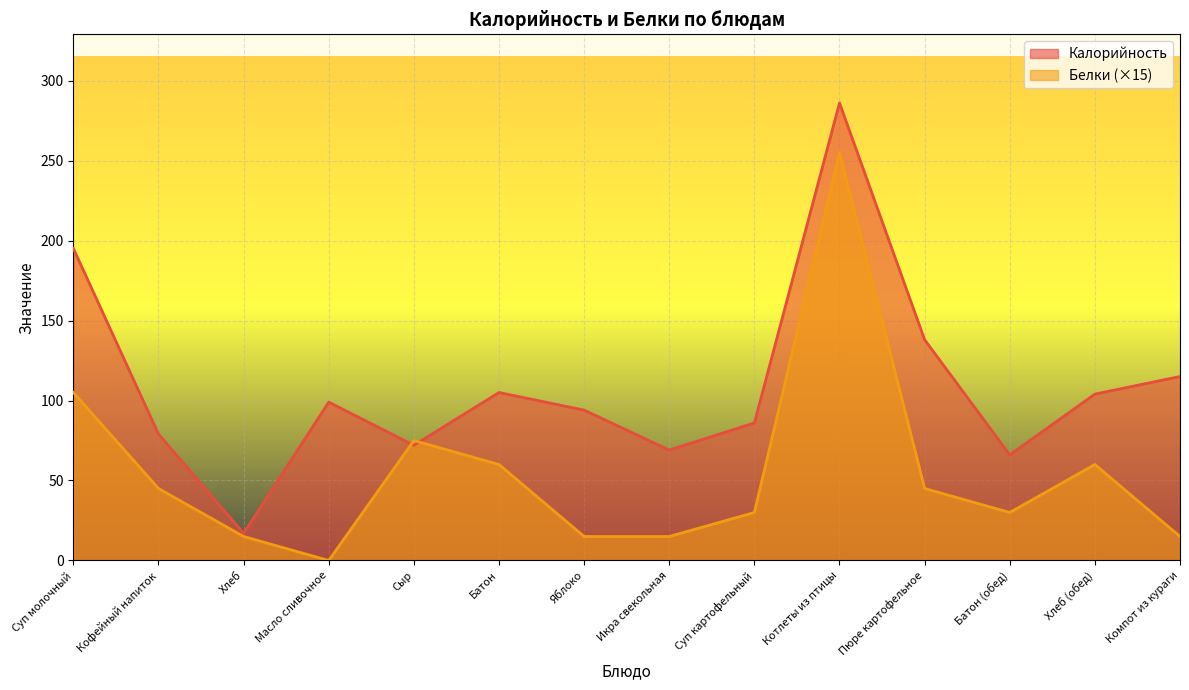

Which series has the widest spread of values?

Калорийность